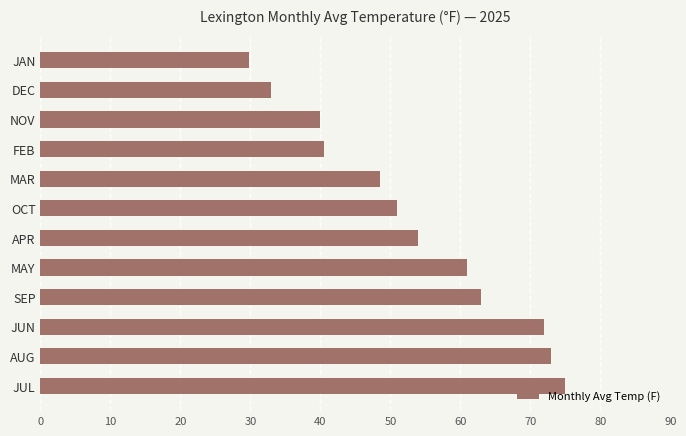

How many data points does each series have?

12